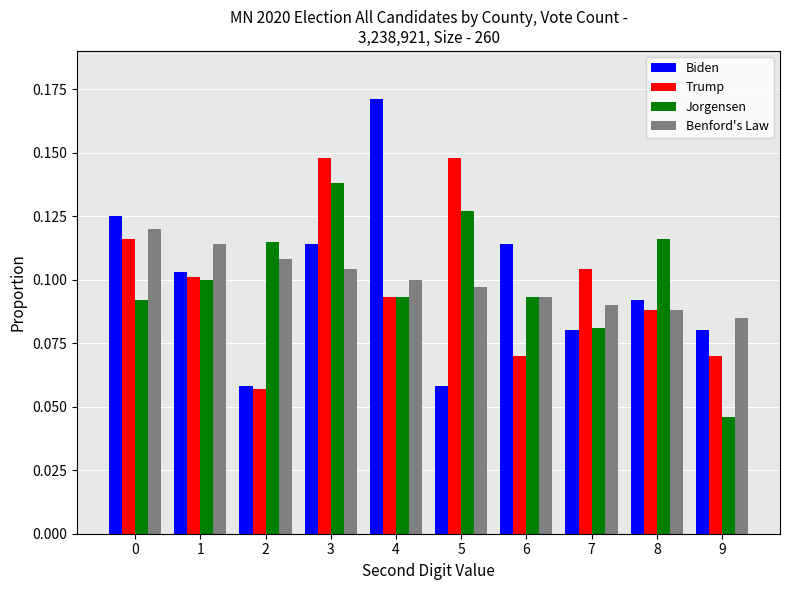

What are all the series names shown in the legend?

Biden, Trump, Jorgensen, Benford's Law